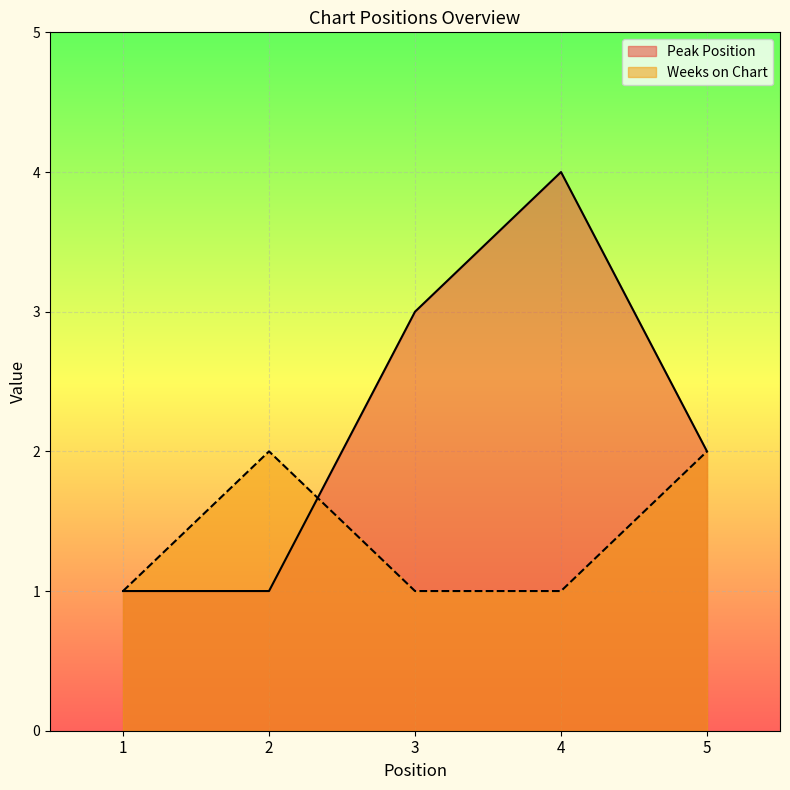

What is the value of the Peak Position point at the 4th from the left?

4